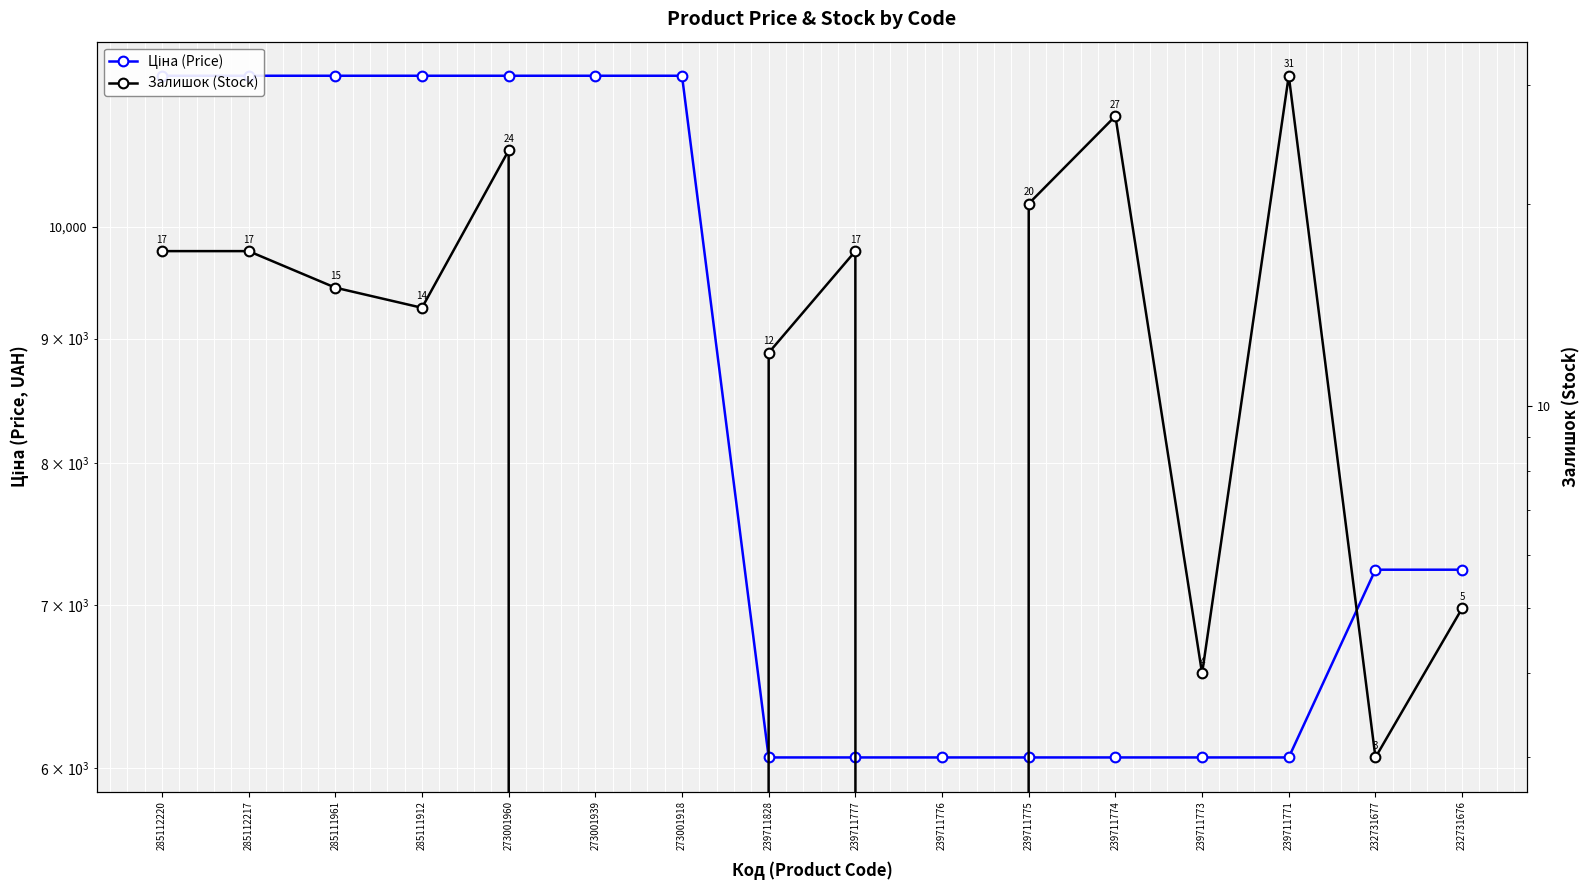

True or false: Ціна (Price) and Залишок (Stock) intersect in this chart.

False